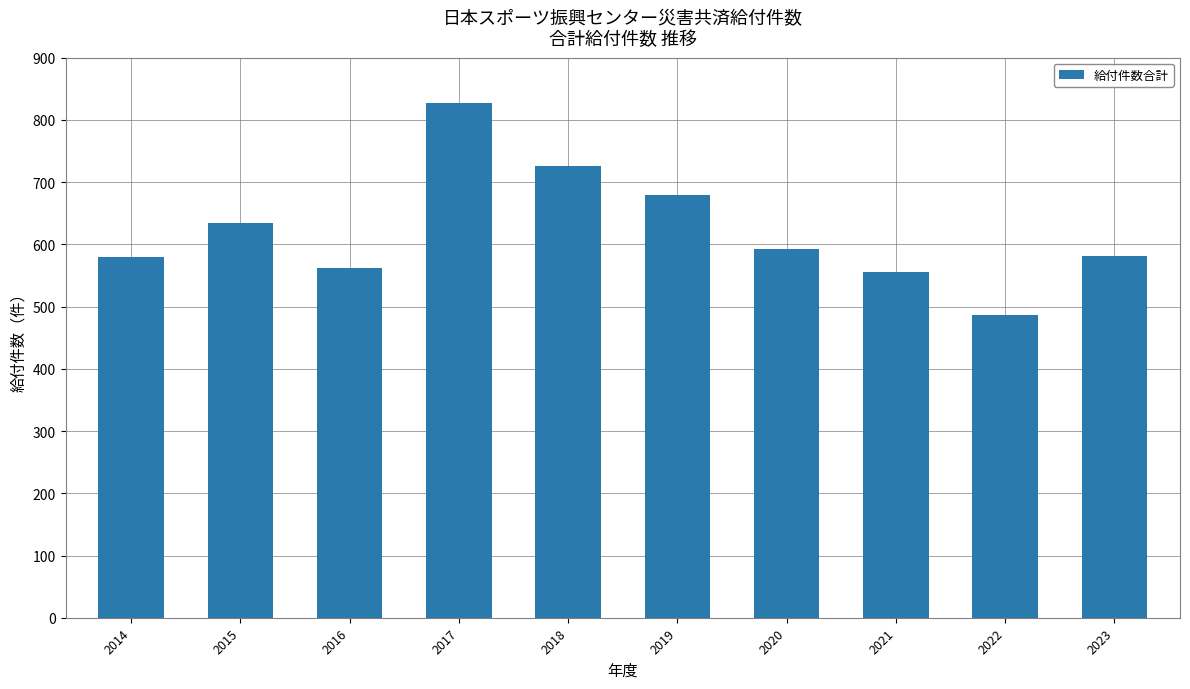

Is it true that the value at 2017 is 827?

True